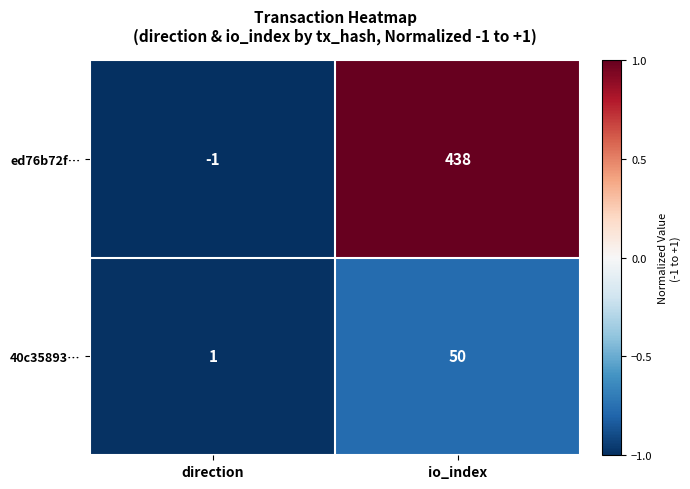

The value of 40c35893… at direction is 1. True or false?

True